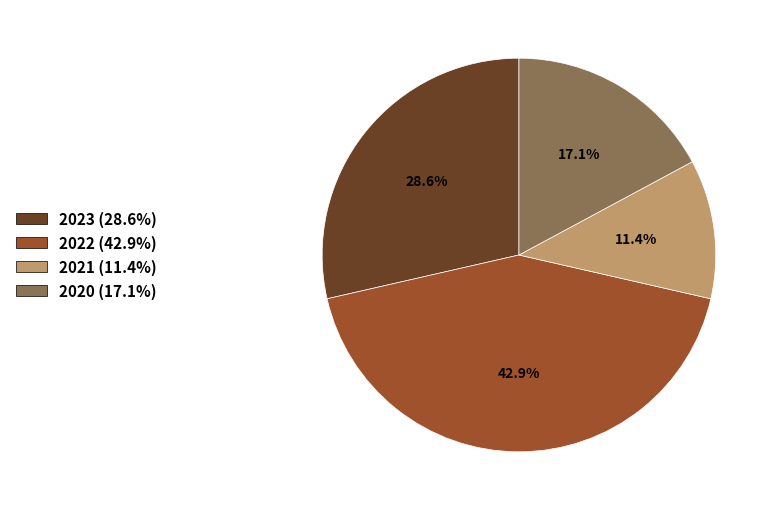

Does 2023 account for over 50% of the chart?

No